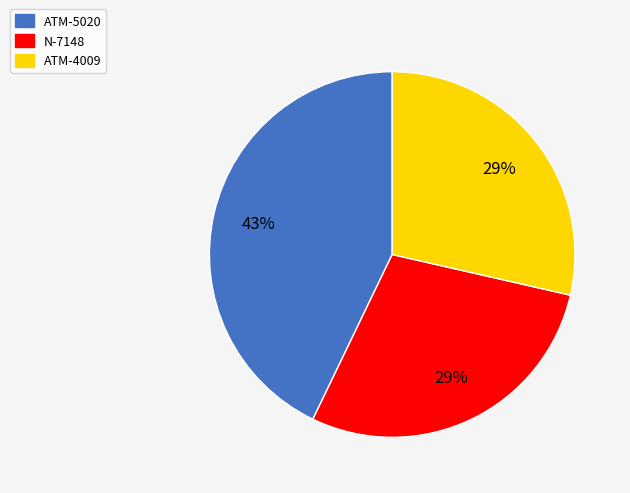

To the nearest percent, what percentage of the pie is ATM-4009?

29%